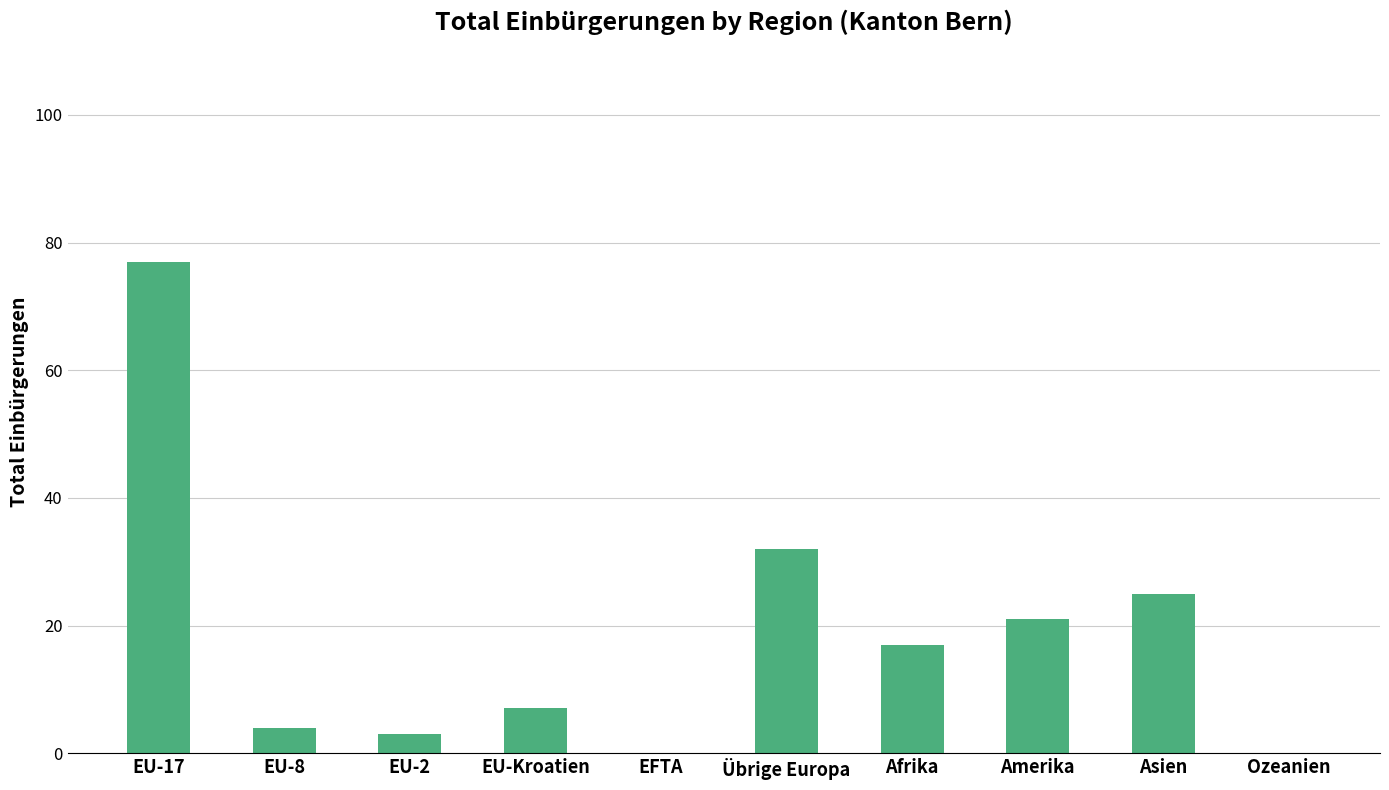

Is it true that the value at EFTA is 0?

True